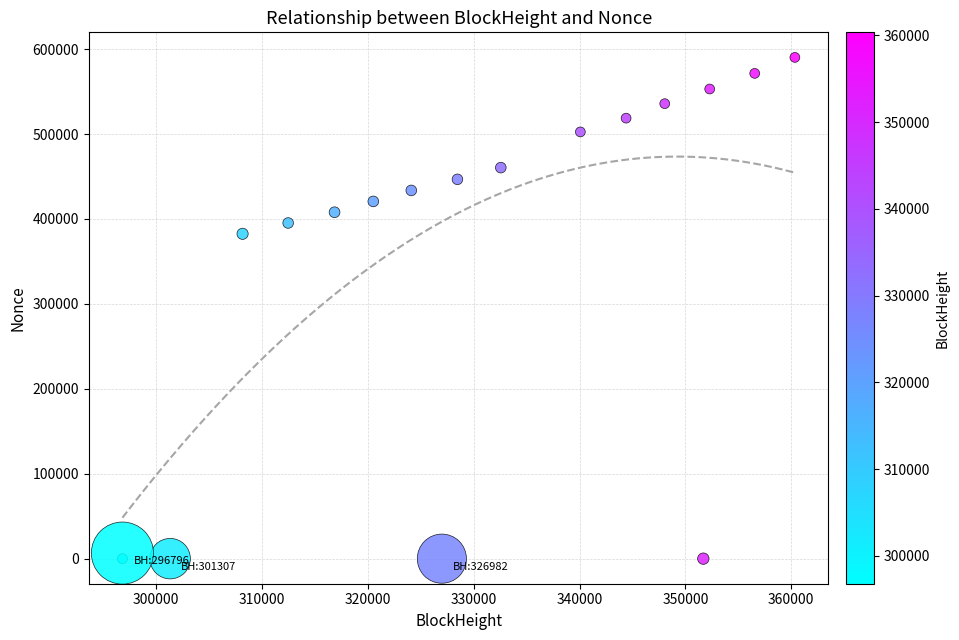

What is the range of Y values (max minus min)?

590268